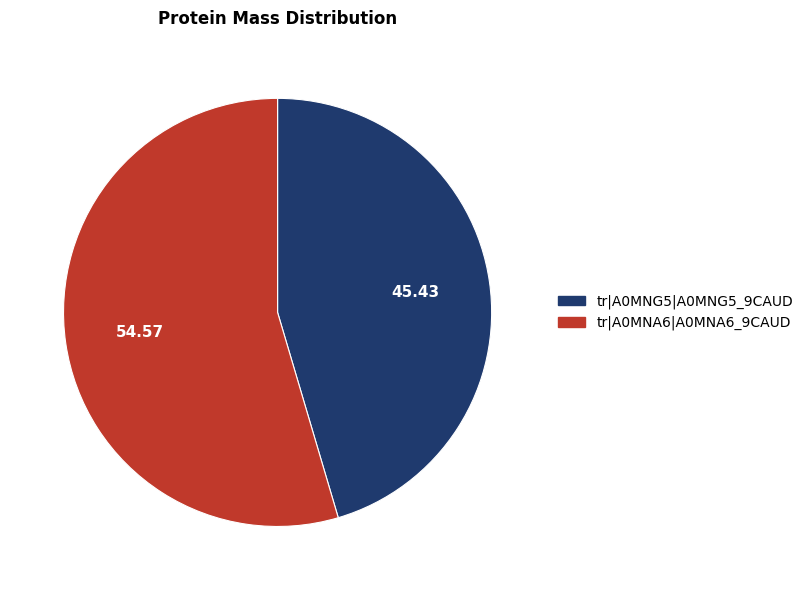

Which has a higher value, tr|A0MNG5|A0MNG5_9CAUD or tr|A0MNA6|A0MNA6_9CAUD?

tr|A0MNA6|A0MNA6_9CAUD